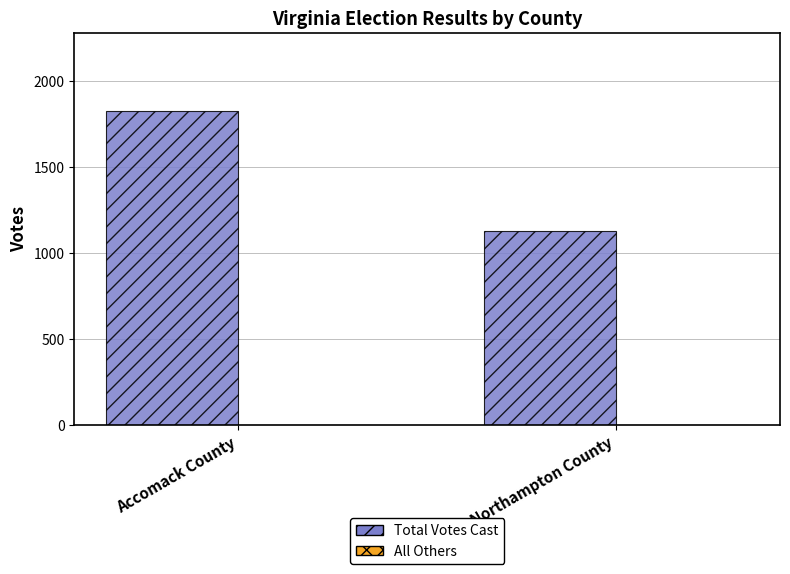

Are the bars grouped side by side (vs. stacked)?

No